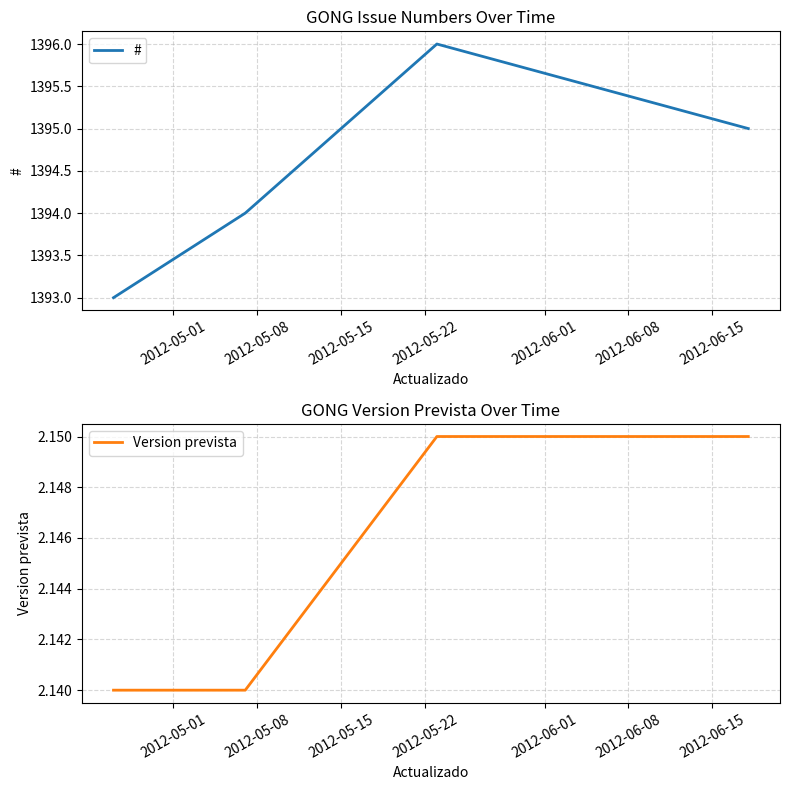

What is the difference between the maximum and second lowest values in the # series?

2